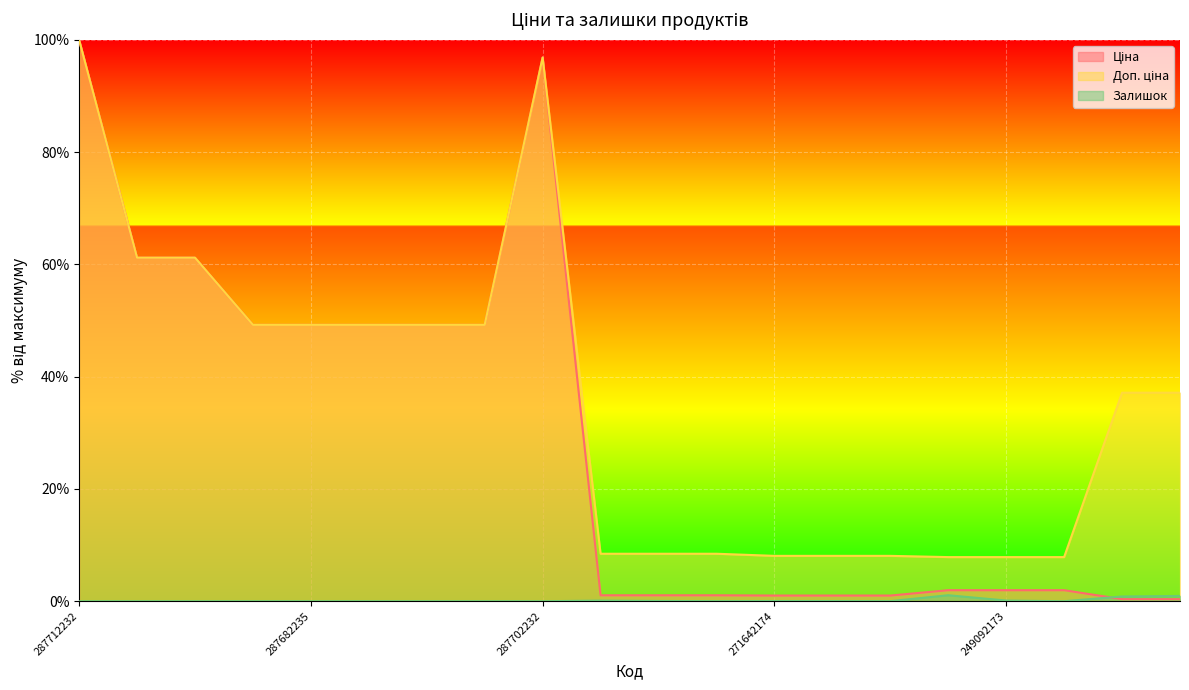

At which label does Залишок reach its minimum?

287712232